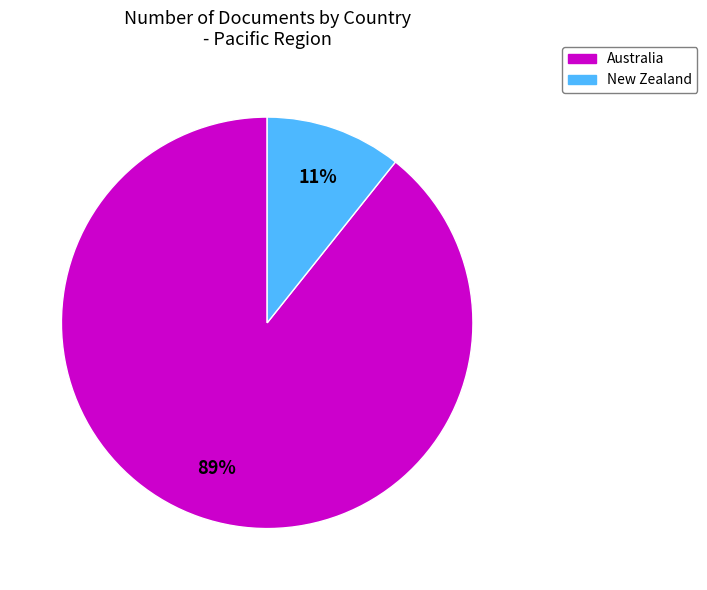

Do New Zealand and Australia together represent more than half of the pie?

Yes